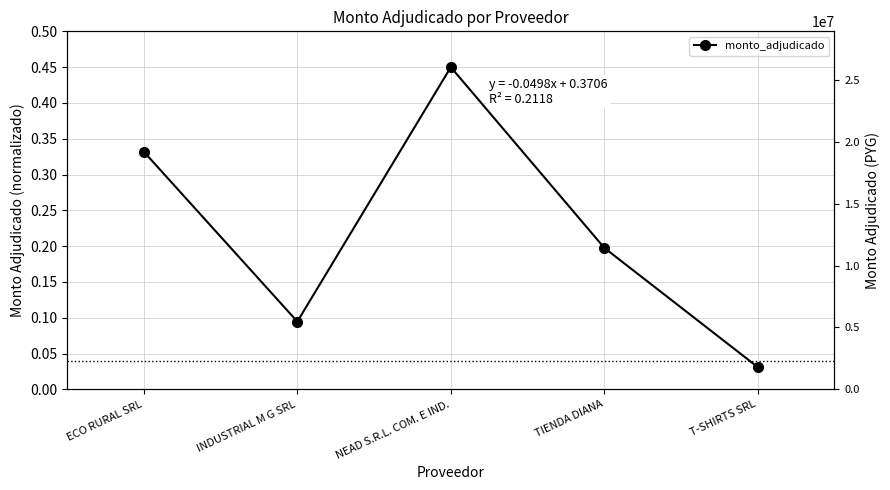

Where is the first local minimum?

INDUSTRIAL M G SRL